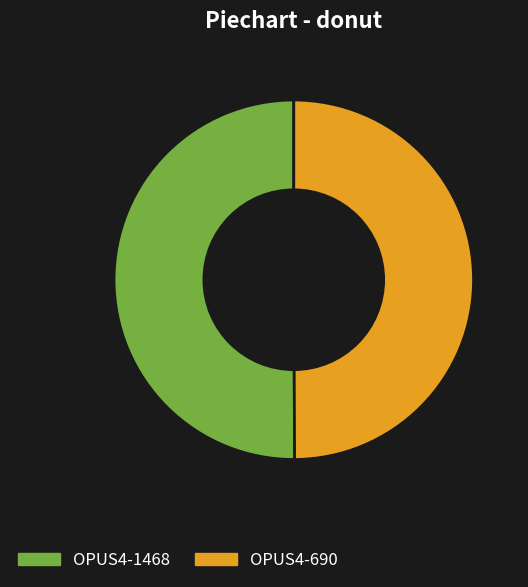

Is it true that OPUS4-1468 is 50% of the pie?

True